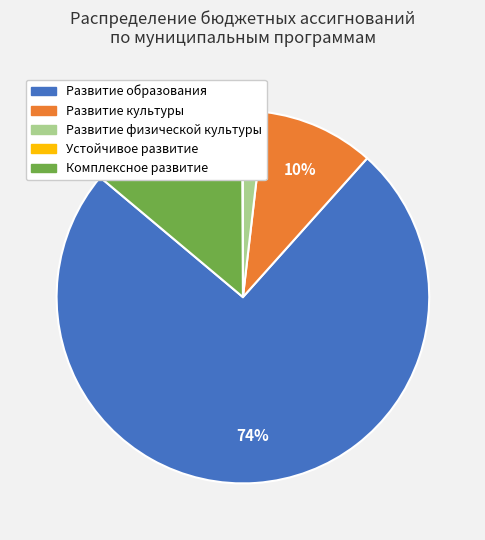

Do Развитие физической культуры and Комплексное развитие together represent more than half of the pie?

No